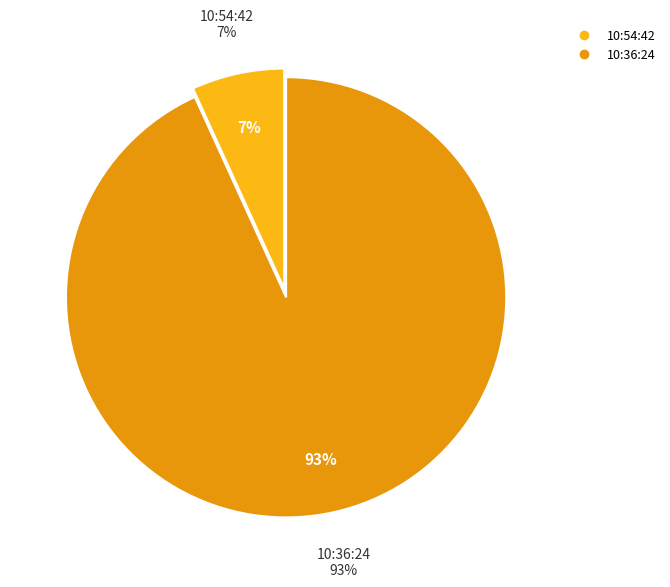

To the nearest percent, what percentage of the pie is 10:54:42?

7%